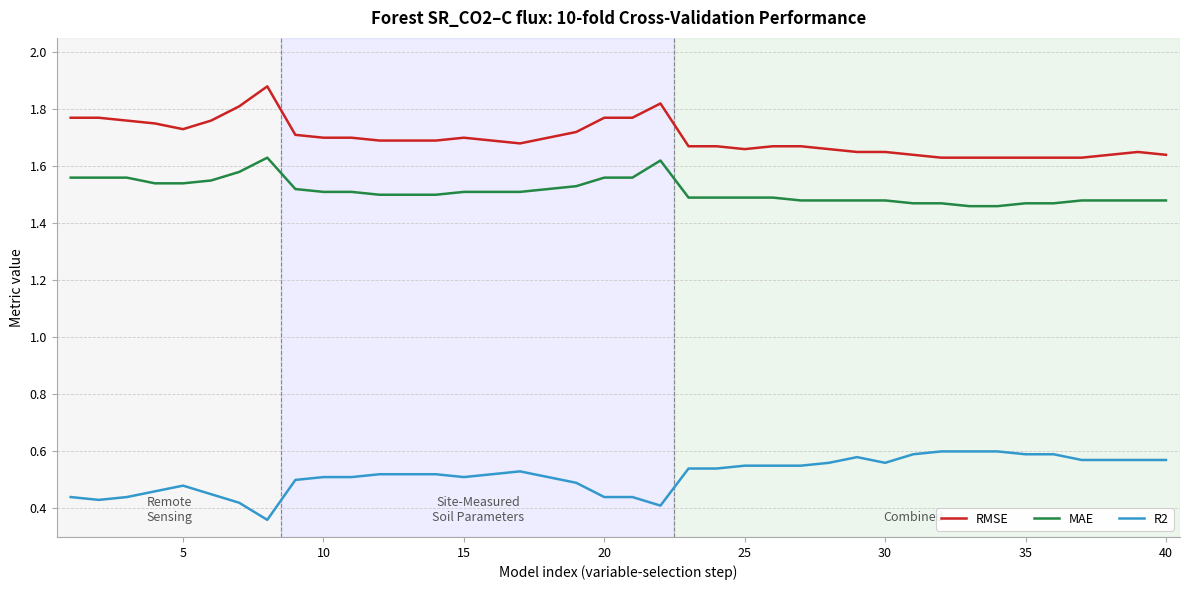

Rank the series by their maximum value, from lowest to highest.

R2, MAE, RMSE